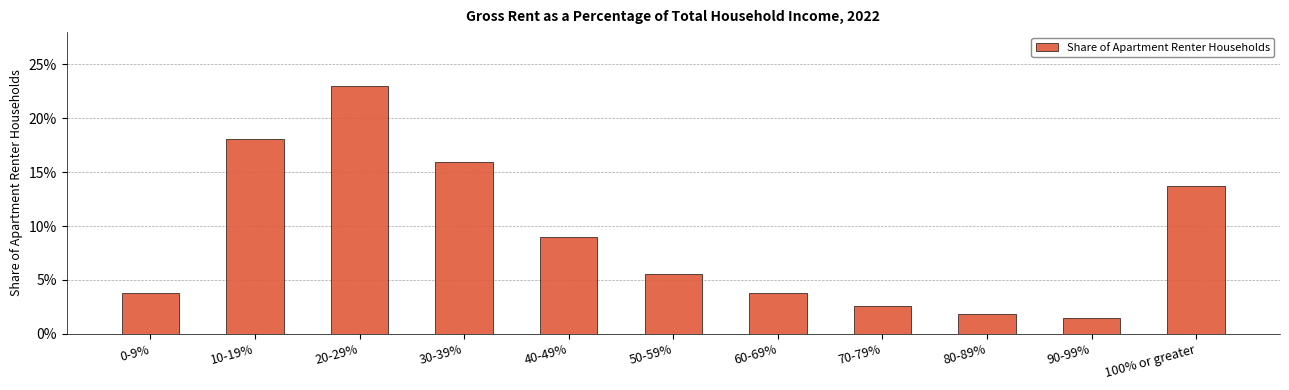

List the labels in order of value, largest first.

20-29%, 10-19%, 30-39%, 100% or greater, 40-49%, 50-59%, 0-9%, 60-69%, 70-79%, 80-89%, 90-99%